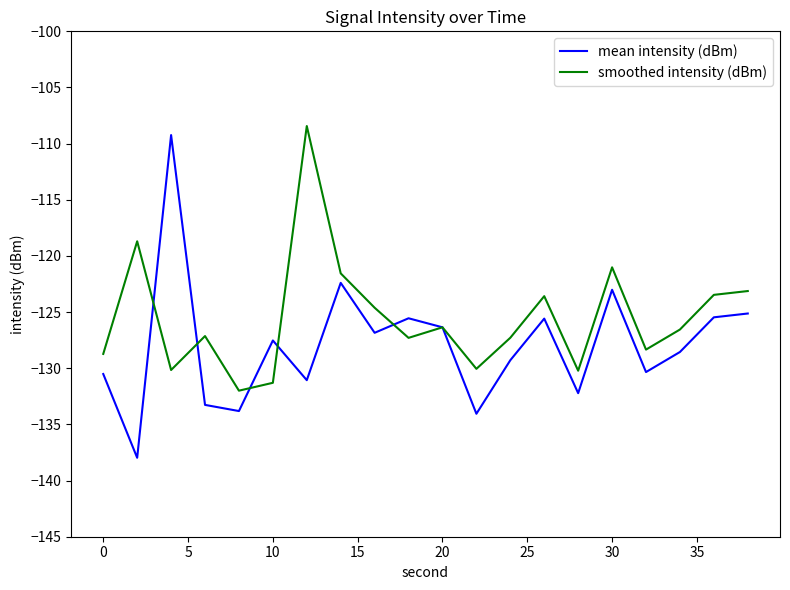

Which series has the largest total across all categories?

smoothed intensity (dBm)